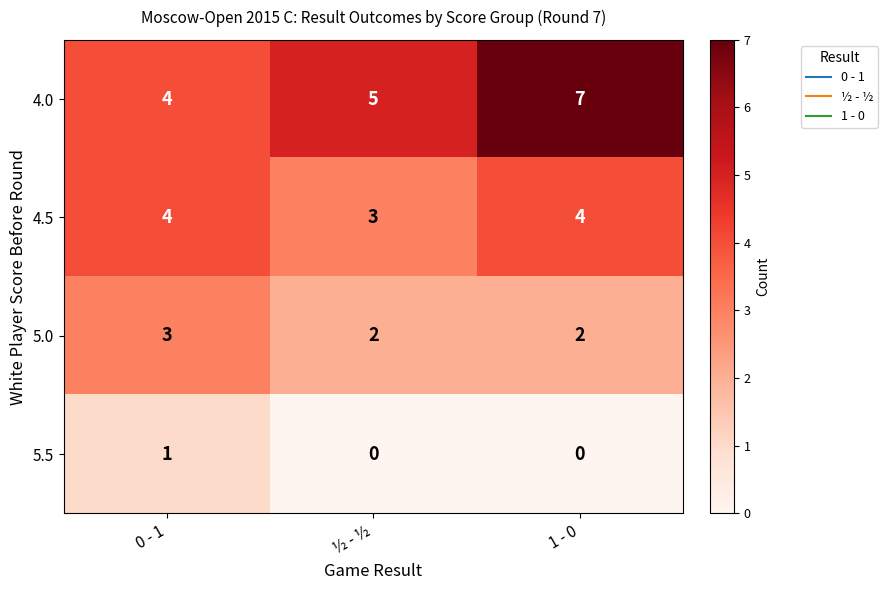

What is the total value across all series at ½ - ½?

10